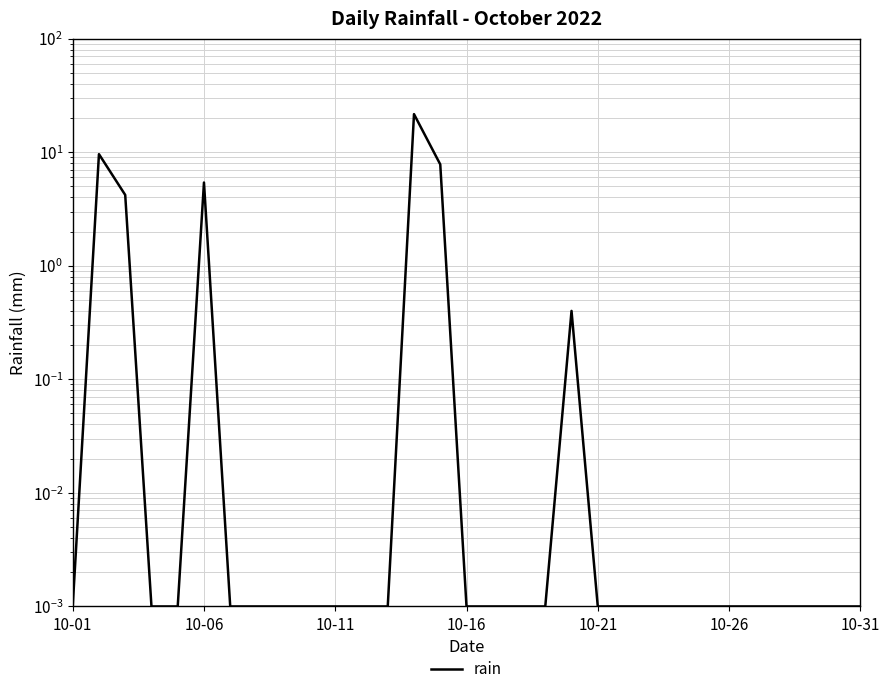

What is the sum of all values?

49.0